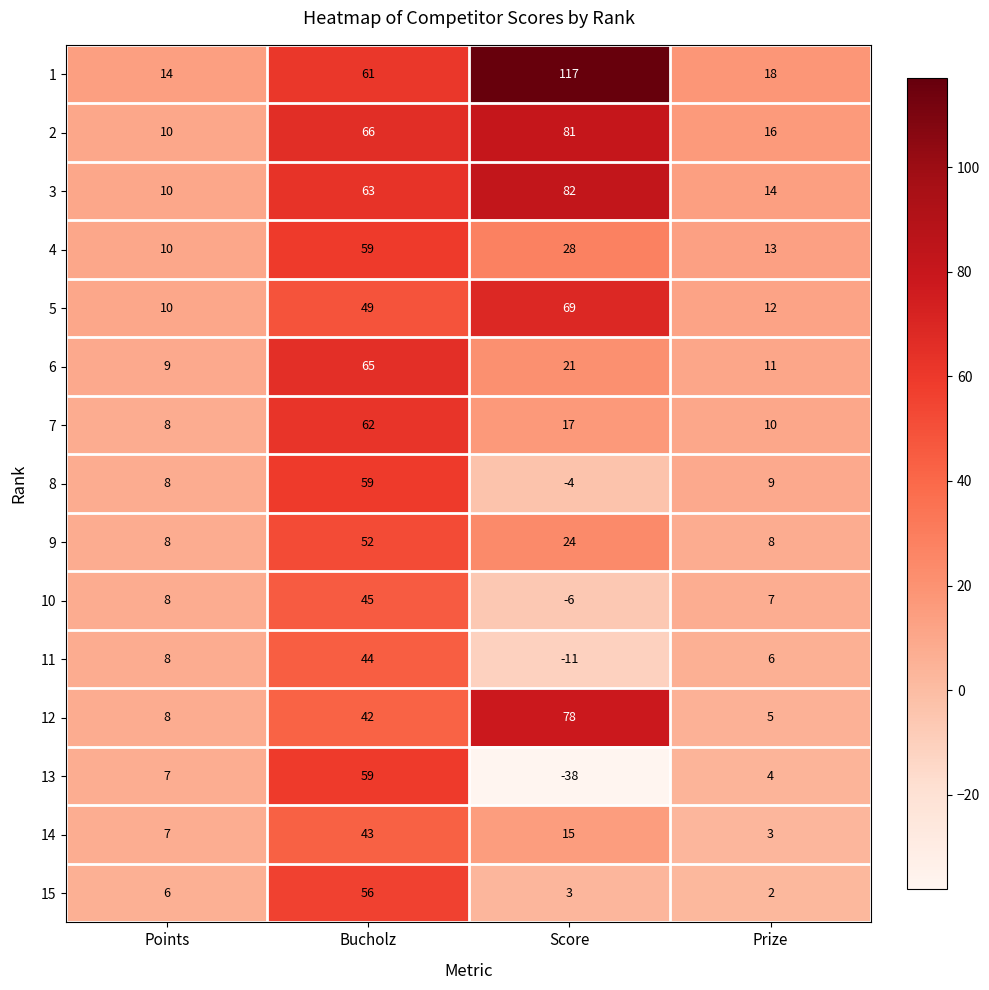

Is it true that 14 equals 43 at Bucholz?

True